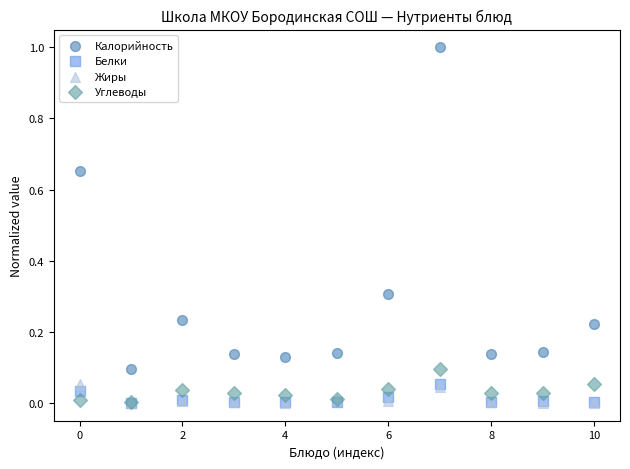

What are all the series names shown in the legend?

Калорийность, Белки, Жиры, Углеводы